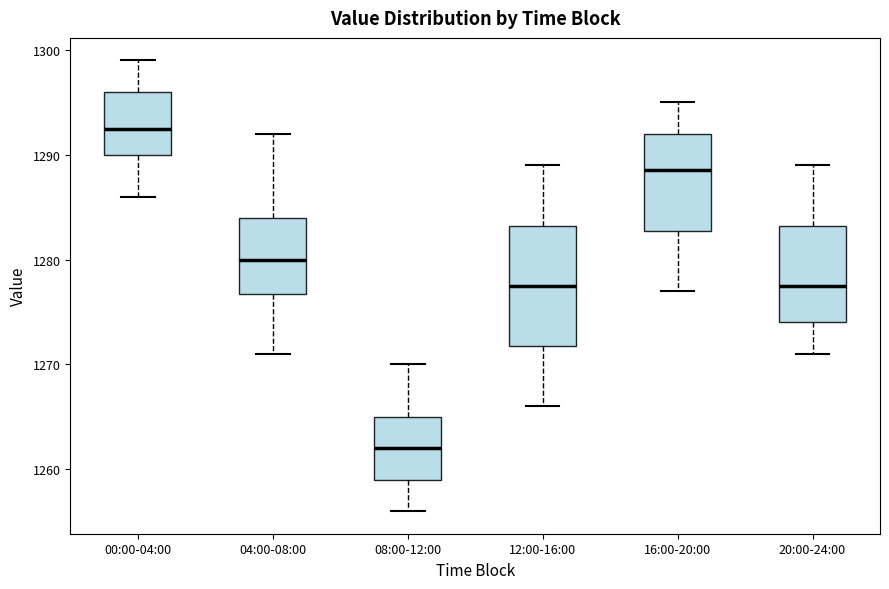

Comparing the boxes themselves (not the whiskers), which one is the tallest?

12:00-16:00